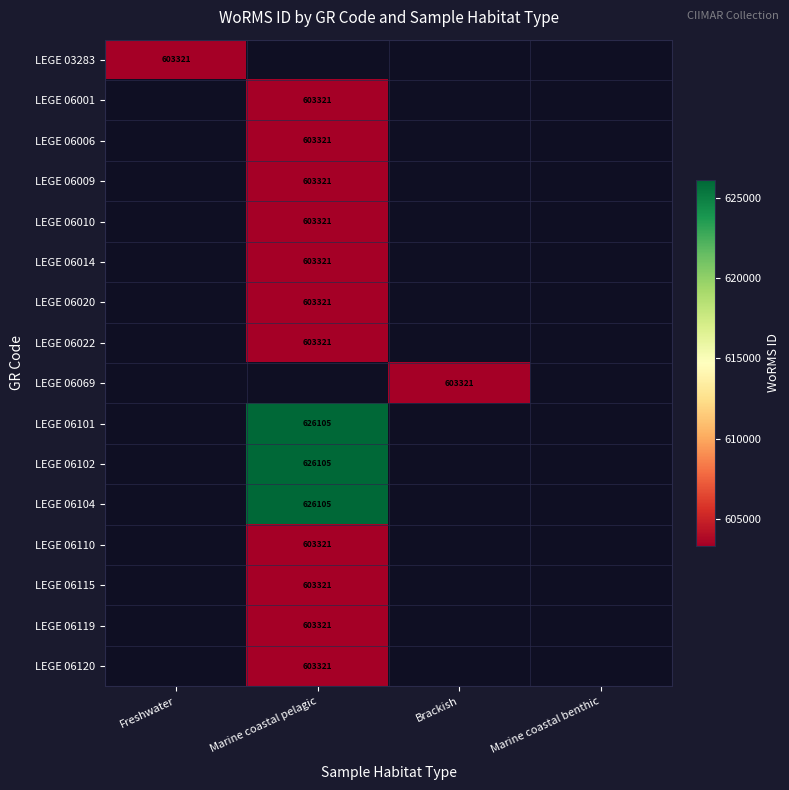

The LEGE 06120 series shows 1060660 at Marine coastal pelagic. True or false?

False